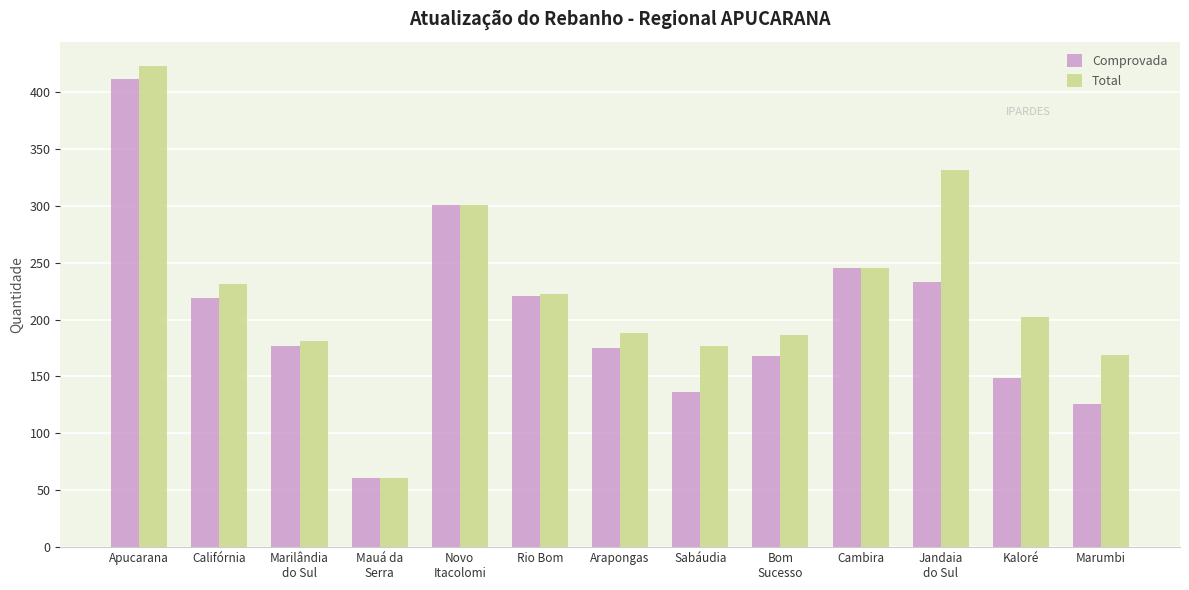

At how many categories does at least one series exceed 366?

1